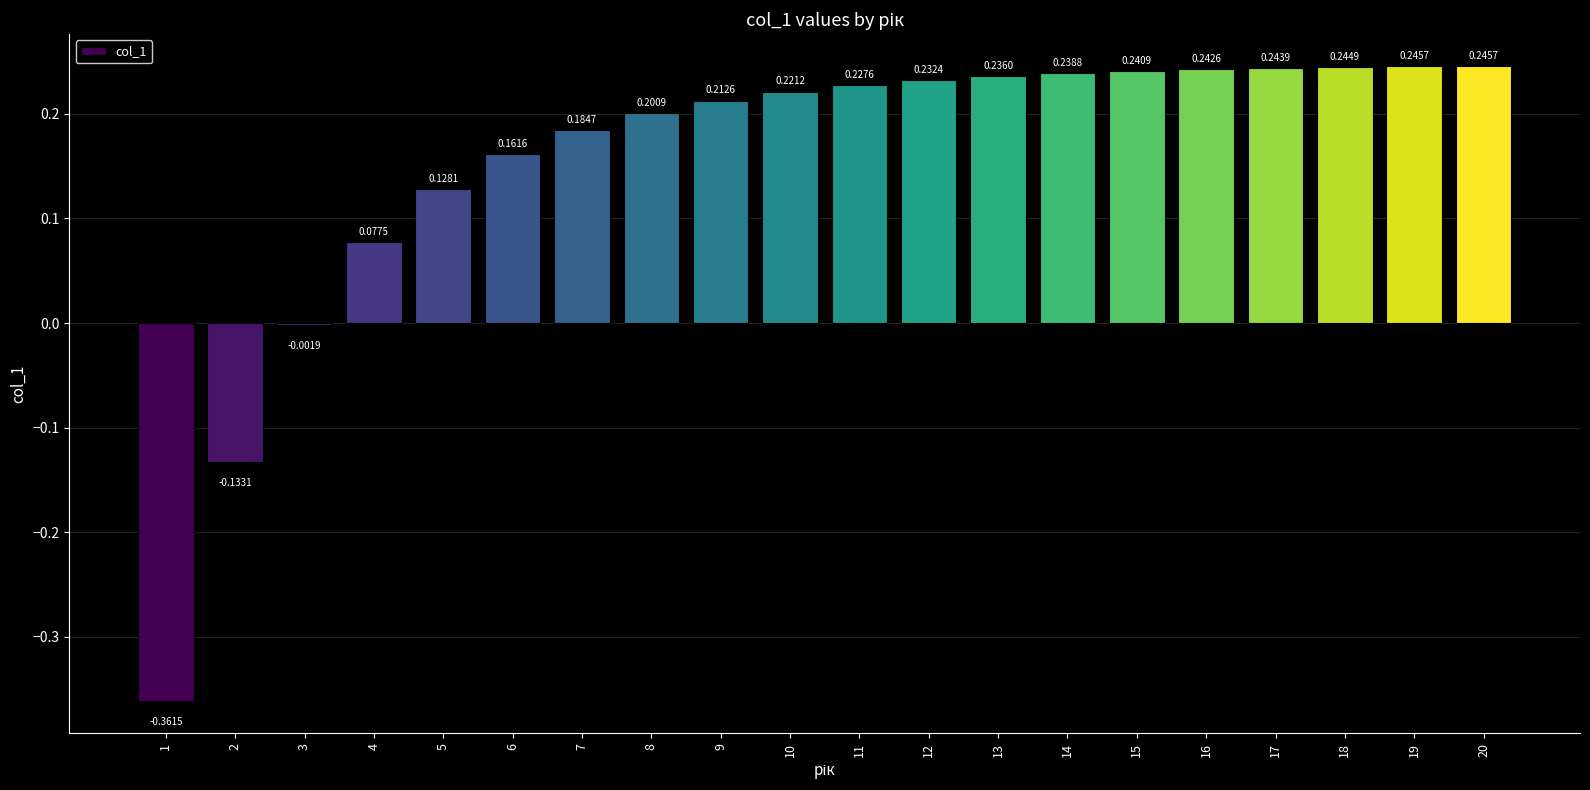

How many data points are above 0?

17